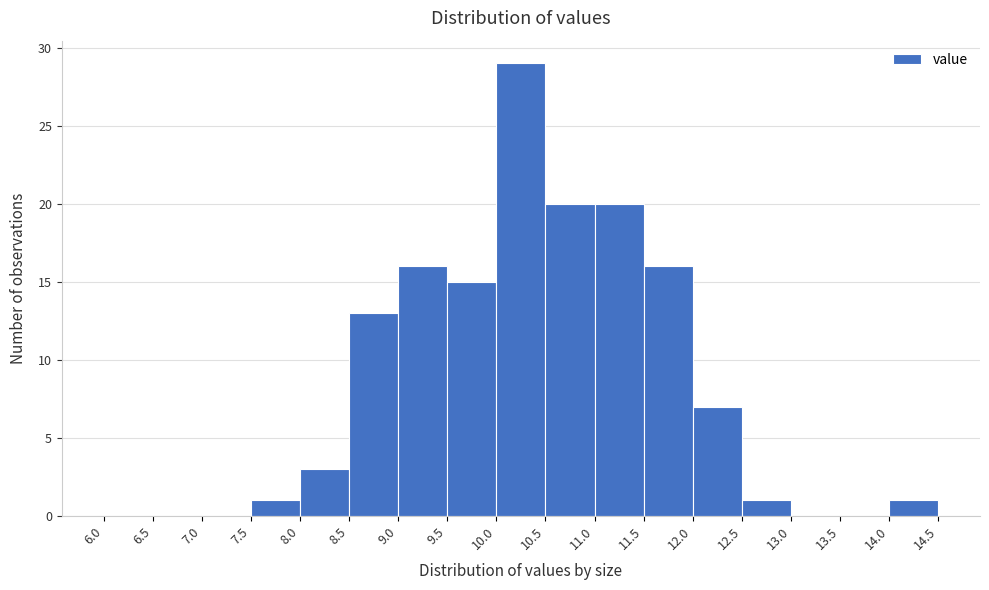

Reading left to right, transcribe this chart: for each bar, give the range it covers on the x-axis and its height. The values are not printed on the chart, so give them approximately, as read against the axis.

6.0 to 6.5: 0
6.5 to 7.0: 0
7.0 to 7.5: 0
7.5 to 8.0: 1
8.0 to 8.5: 3
8.5 to 9.0: 13
9.0 to 9.5: 16
9.5 to 10.0: 15
10.0 to 10.5: 29
10.5 to 11.0: 20
11.0 to 11.5: 20
11.5 to 12.0: 16
12.0 to 12.5: 7
12.5 to 13.0: 1
13.0 to 13.5: 0
13.5 to 14.0: 0
14.0 to 14.5: 1